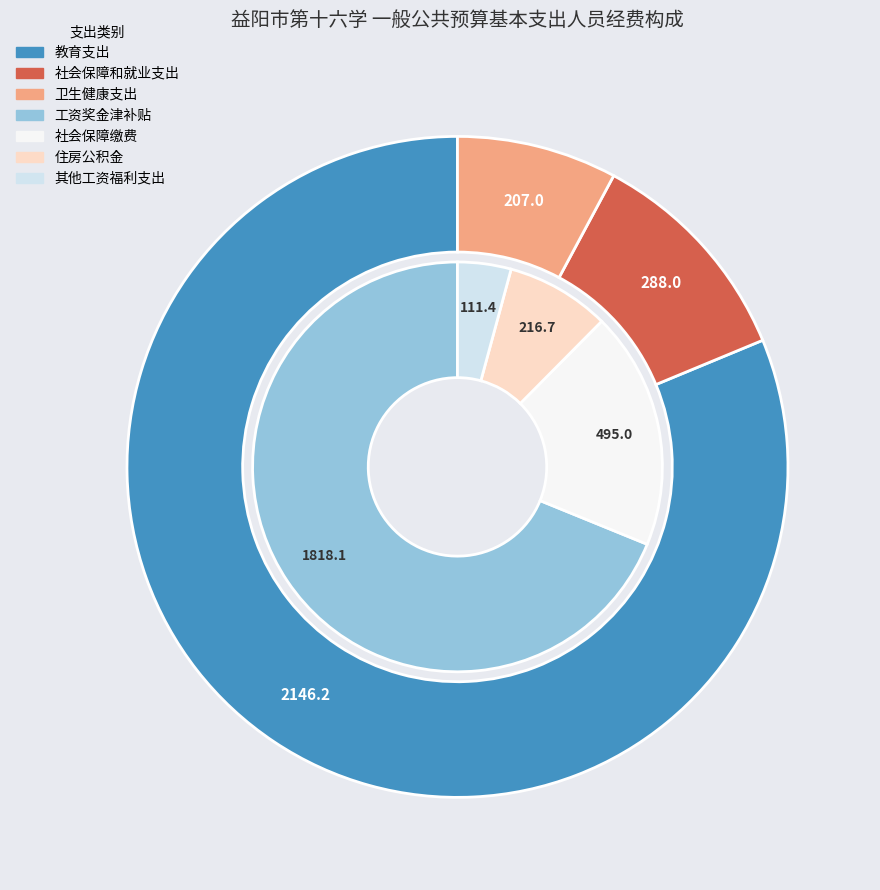

What percentage do 教育支出 and 社会保障和就业支出 together represent?

92.2%